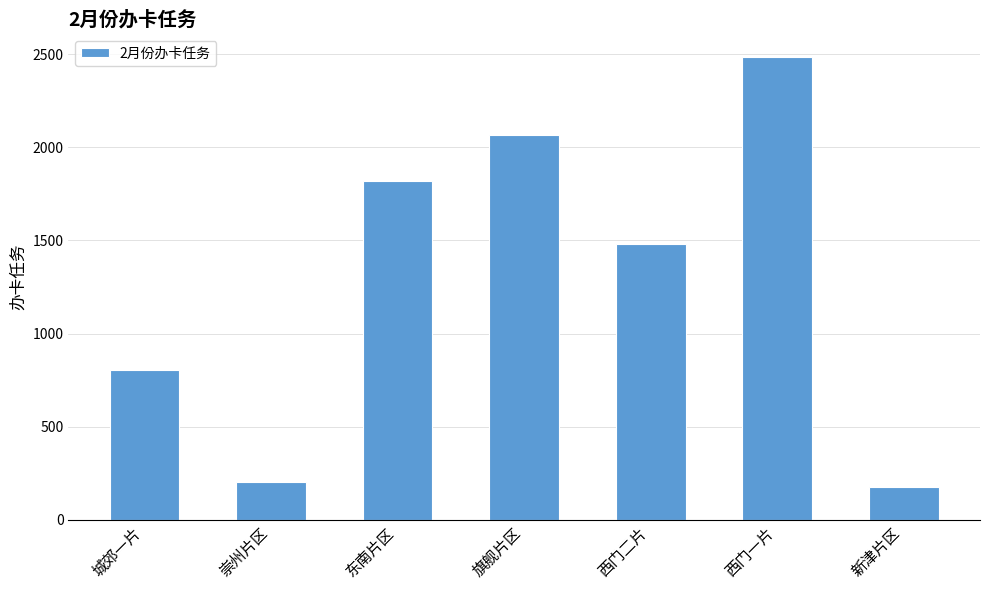

List the labels in order of value, smallest first.

新津片区, 崇州片区, 城郊一片, 西门二片, 东南片区, 旗舰片区, 西门一片